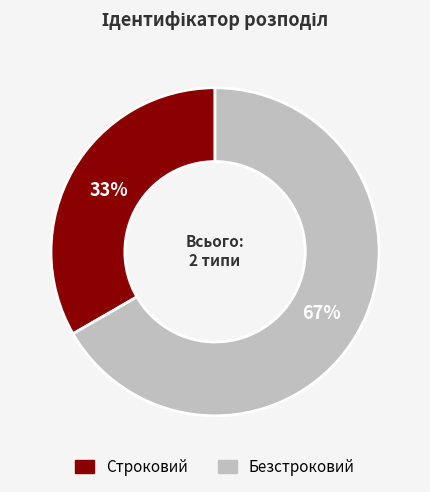

Do Строковий and Безстроковий together represent more than half of the pie?

Yes